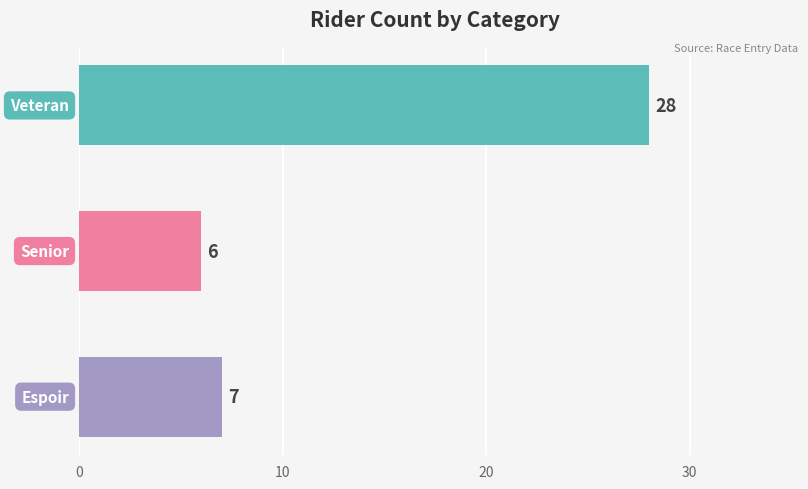

What is the greatest value displayed?

28